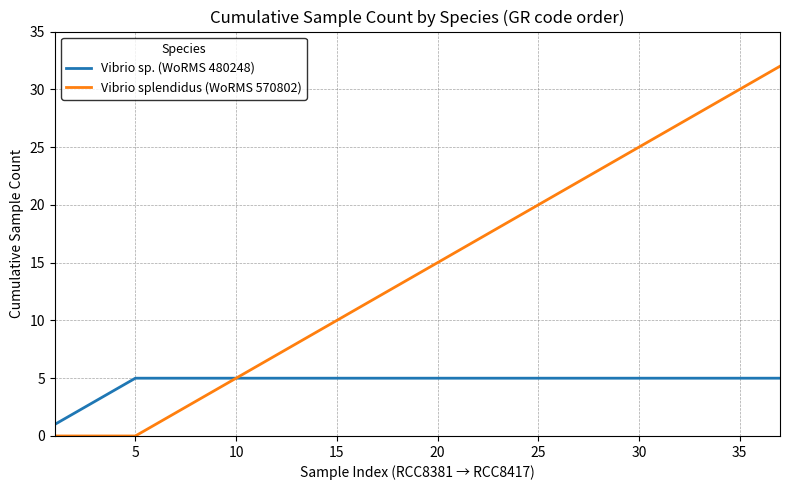

What is the greatest value displayed?

32